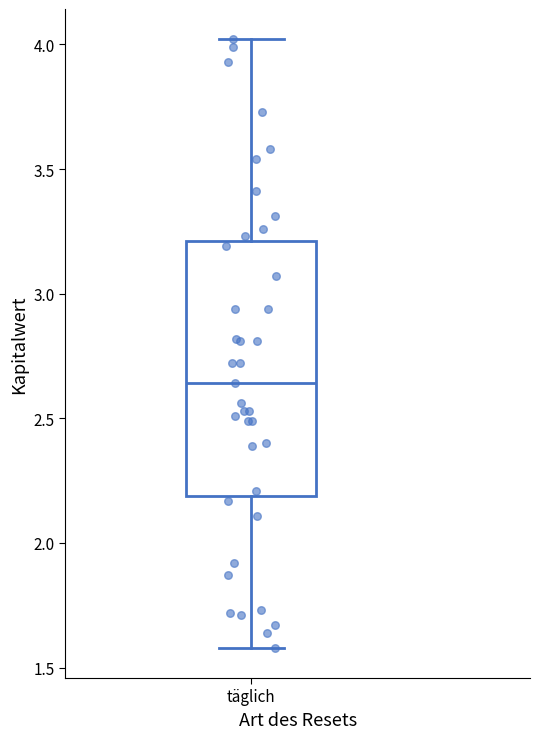

Read this box plot against the y-axis: the position of the median line, the range covered by the box, and the ends of both whiskers. The values are not printed on the chart, so give them approximately, as read against the axis.

median 2.65, box 2.20 to 3.20, whiskers 1.60 to 4.00